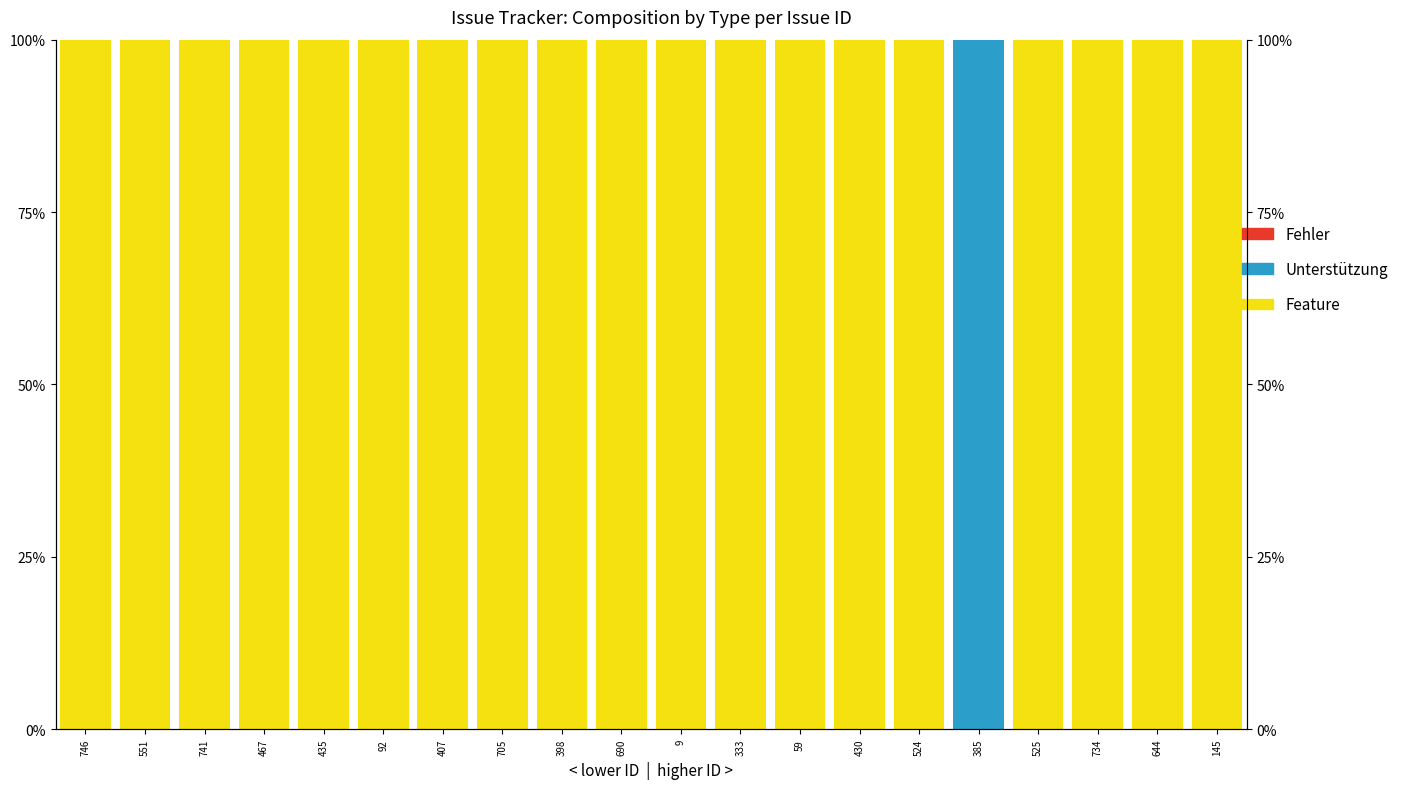

Which category has the lowest value in the Unterstützung series?

746